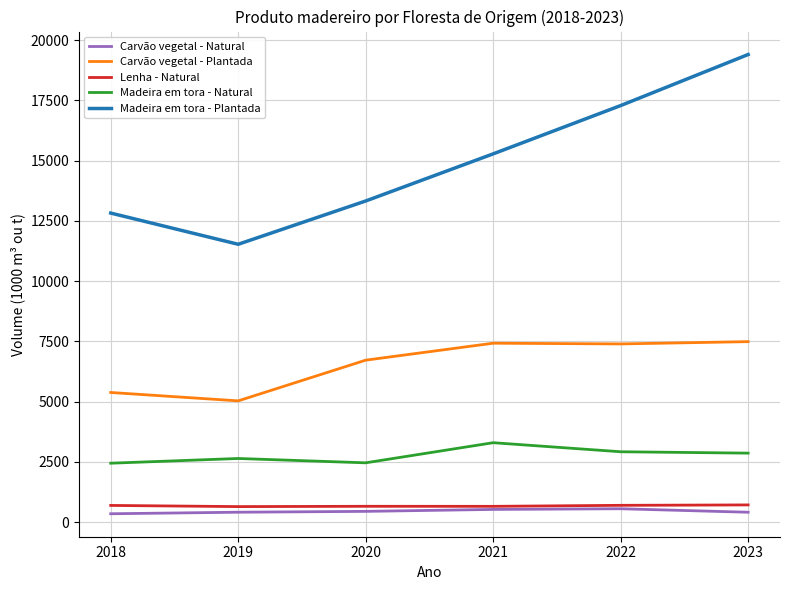

Which series has the largest total across all categories?

Madeira em tora - Plantada